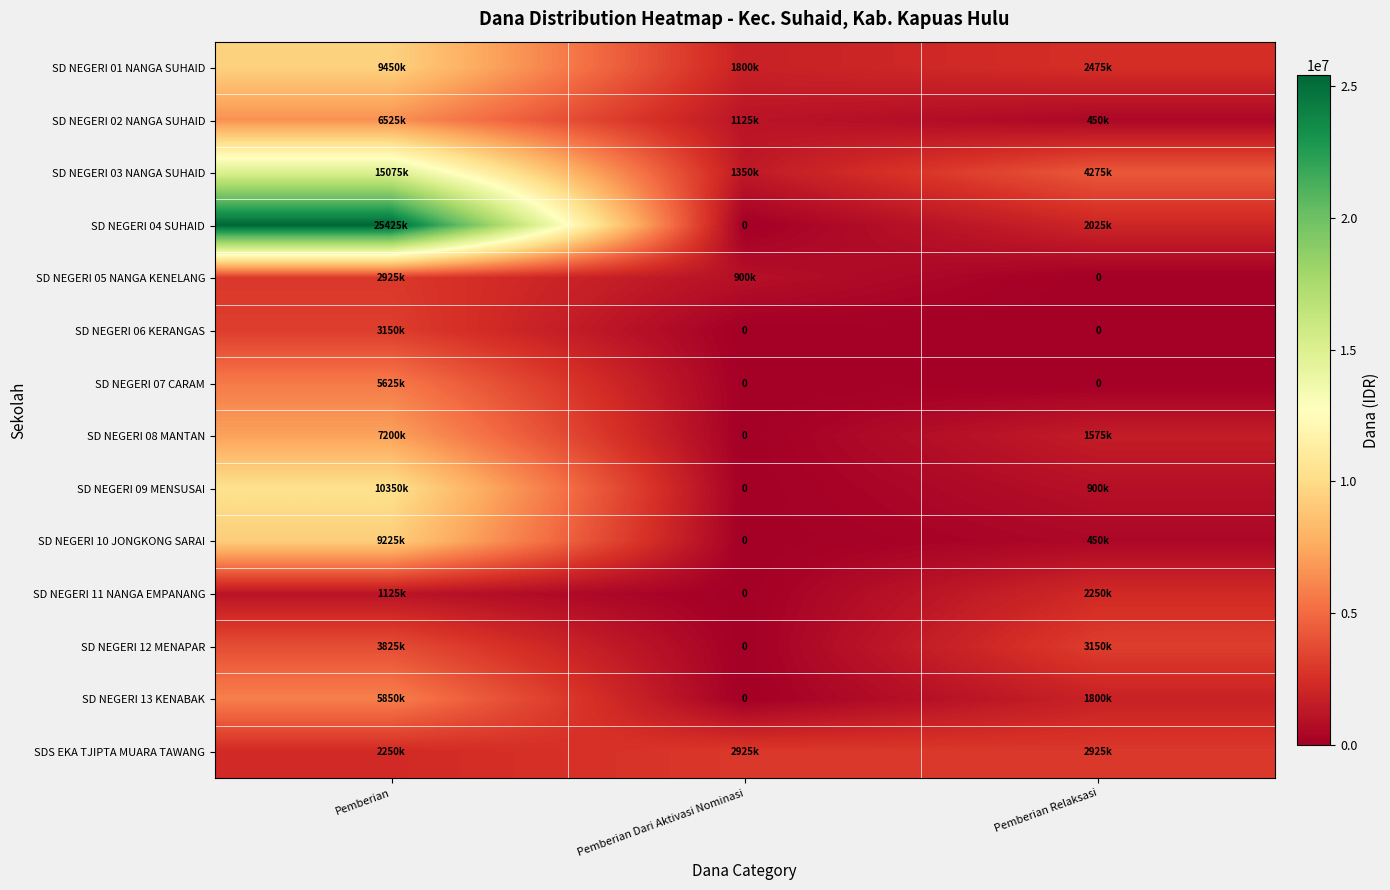

What is the difference between the SD NEGERI 02 NANGA SUHAID values at Pemberian Relaksasi and Pemberian Dari Aktivasi Nominasi?

675000